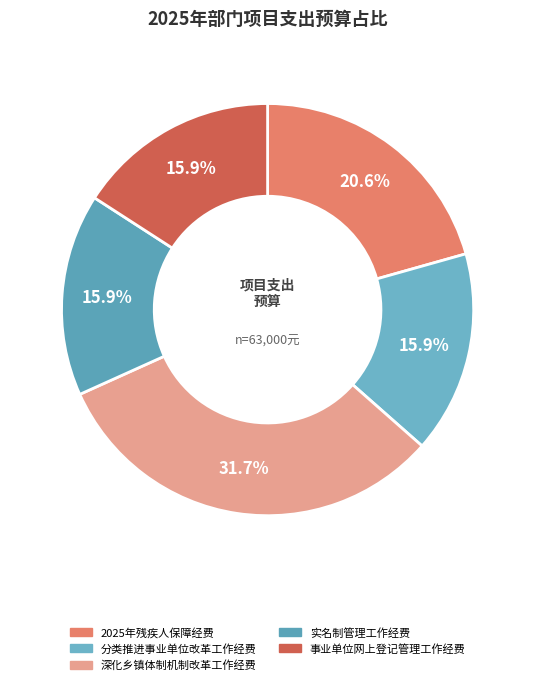

Which category has the biggest portion of the pie?

深化乡镇体制机制改革工作经费